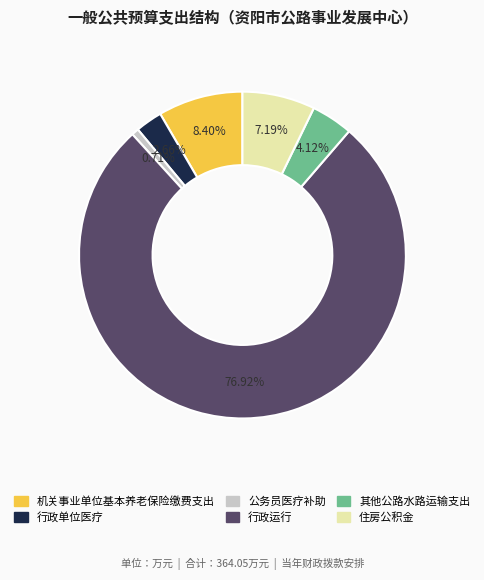

Rank the categories by value from lowest to highest.

公务员医疗补助, 行政单位医疗, 其他公路水路运输支出, 住房公积金, 机关事业单位基本养老保险缴费支出, 行政运行